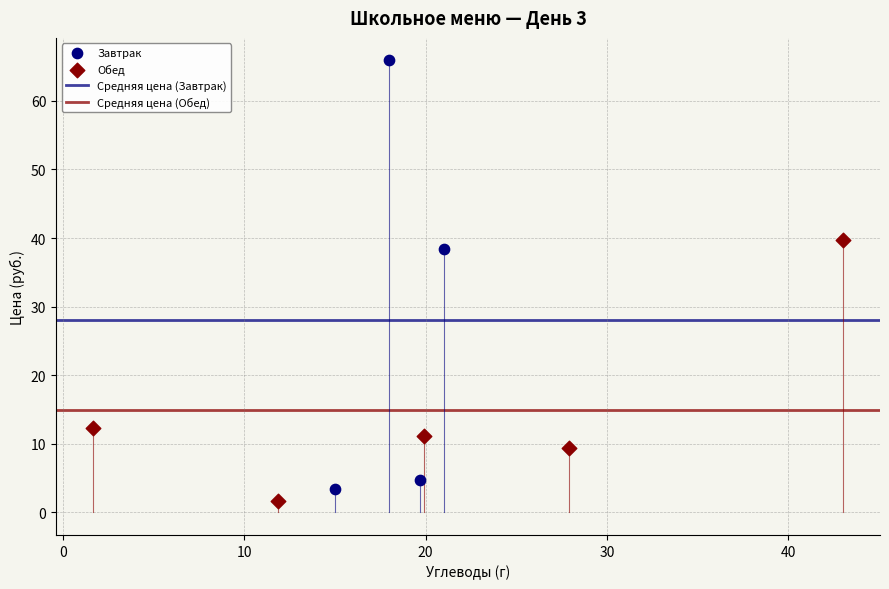

Which series has the largest Y range (max minus min)?

Завтрак